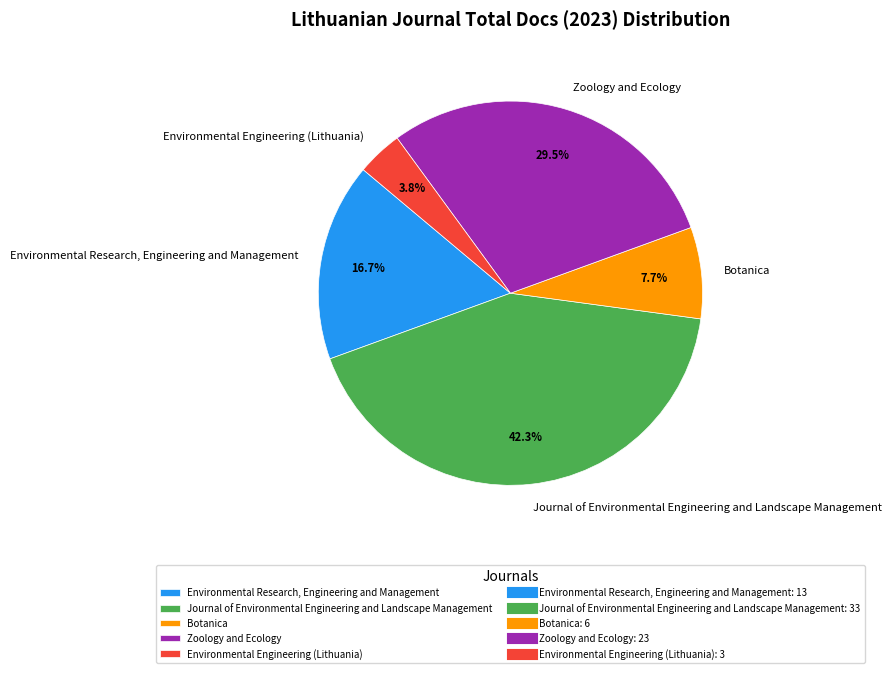

How many slices are in this pie chart?

5